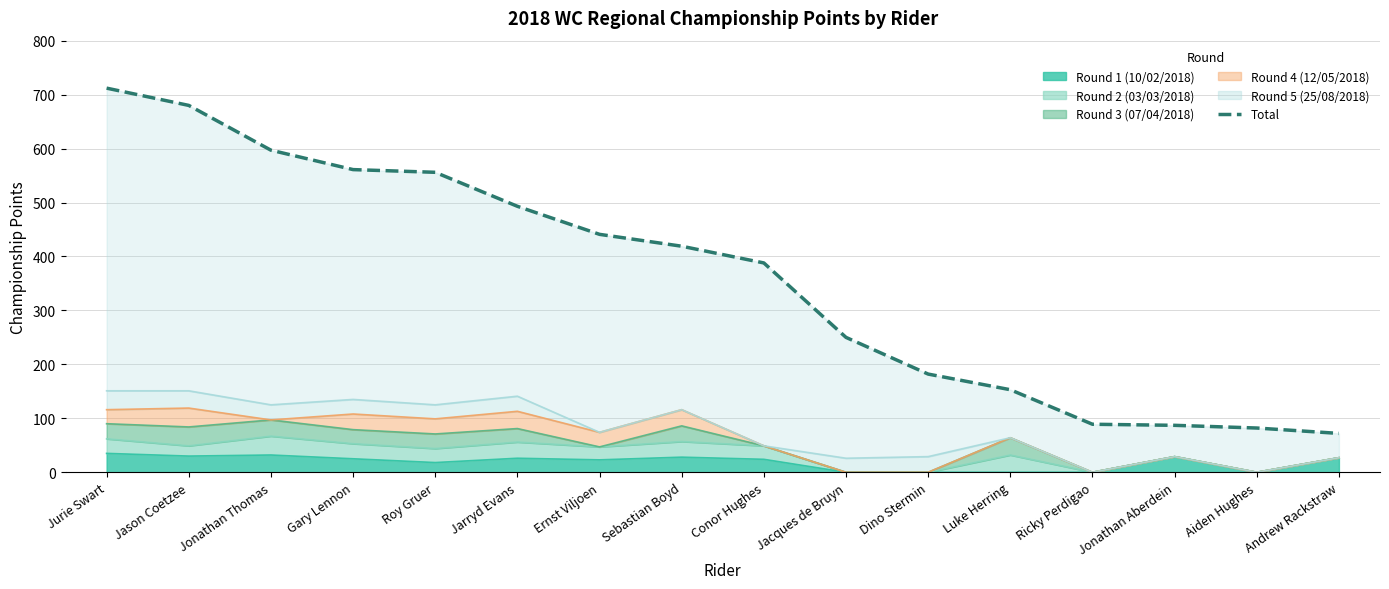

Reading right to left, list all the values displayed in this chart.

72	82	87	89	153	182	250	388	419	441	493	556	561	597	680	712